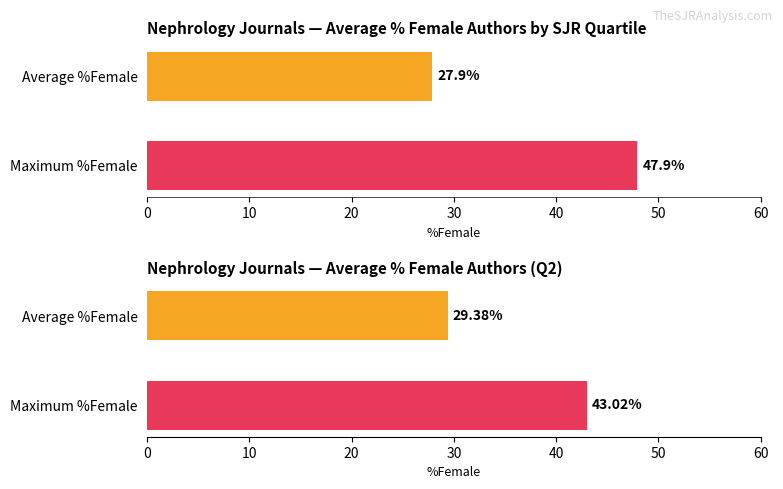

Does the chart contain stacked bars?

No